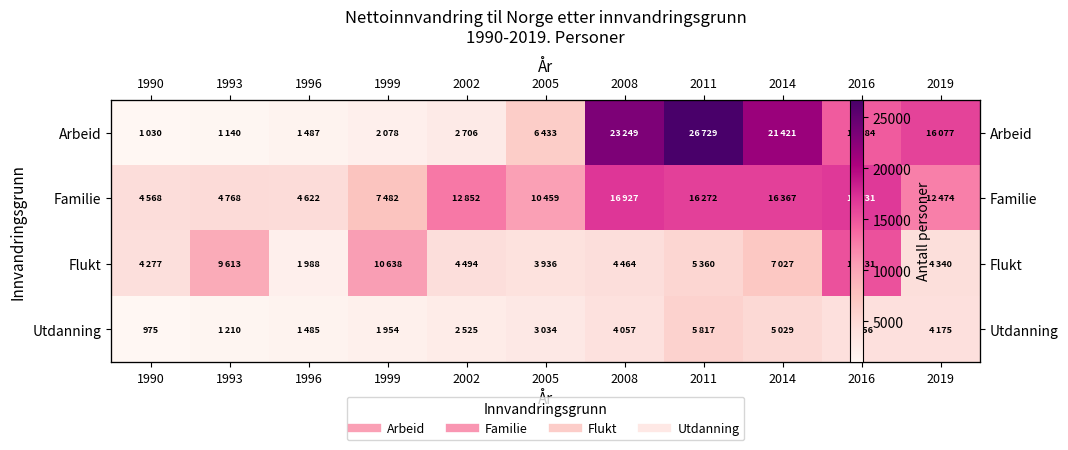

Where does the Arbeid series first go above 6433?

2008